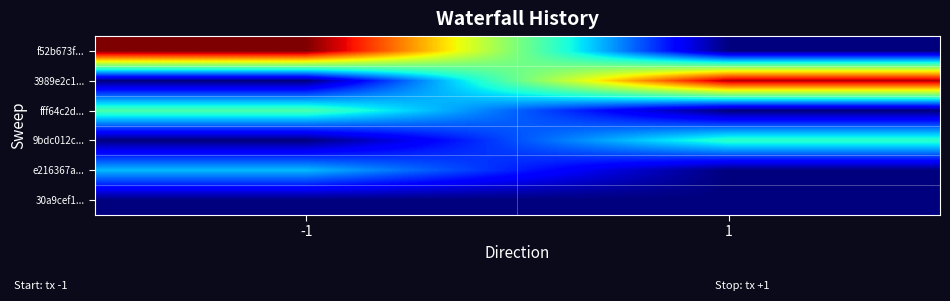

List the series in order of their peak value, highest first.

f52b673f..., 3989e2c1..., fff64c2d..., 9bdc012c..., e216367a..., 30a9cef1...